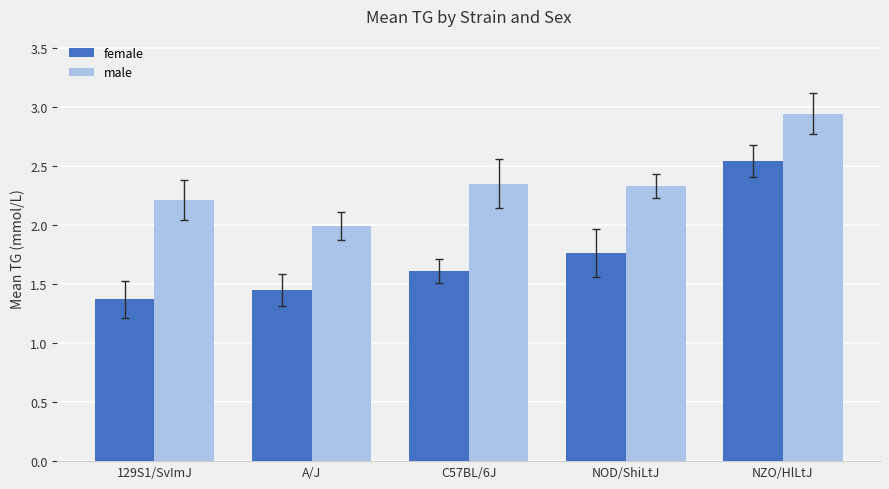

What is the sum of all male values?

11.8